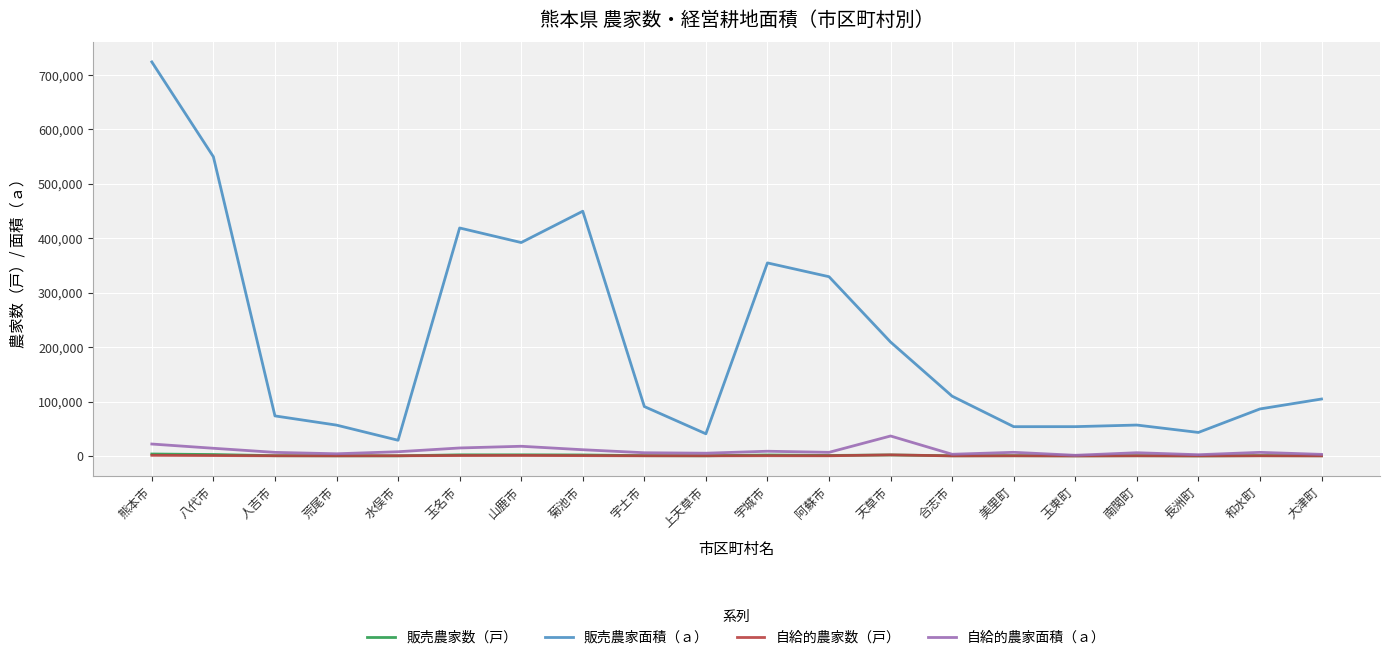

What is the difference between the highest and lowest values at 荒尾市?

56442